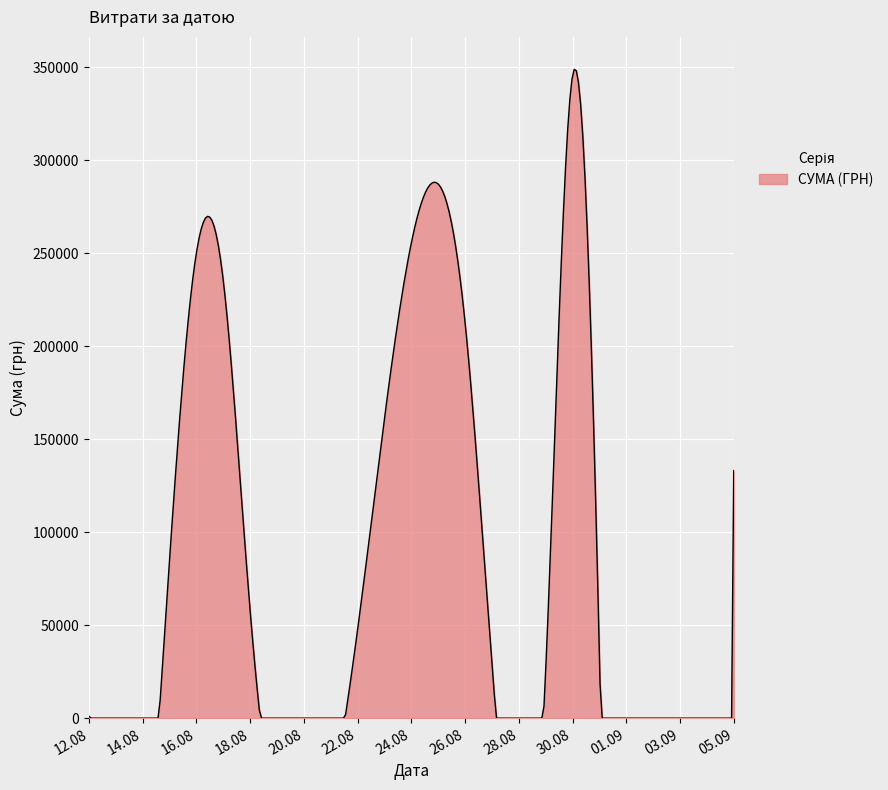

What is the difference between the maximum and minimum values?

348982.9